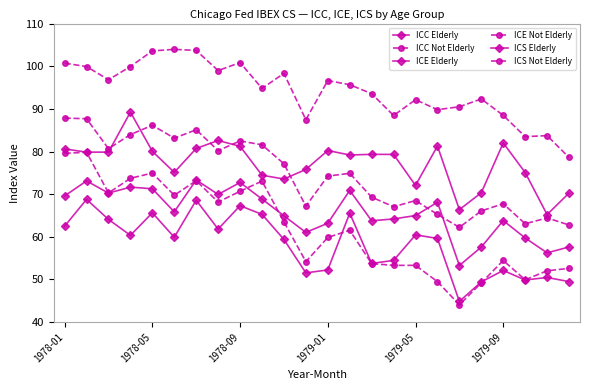

Count the number of data series in this chart.

6